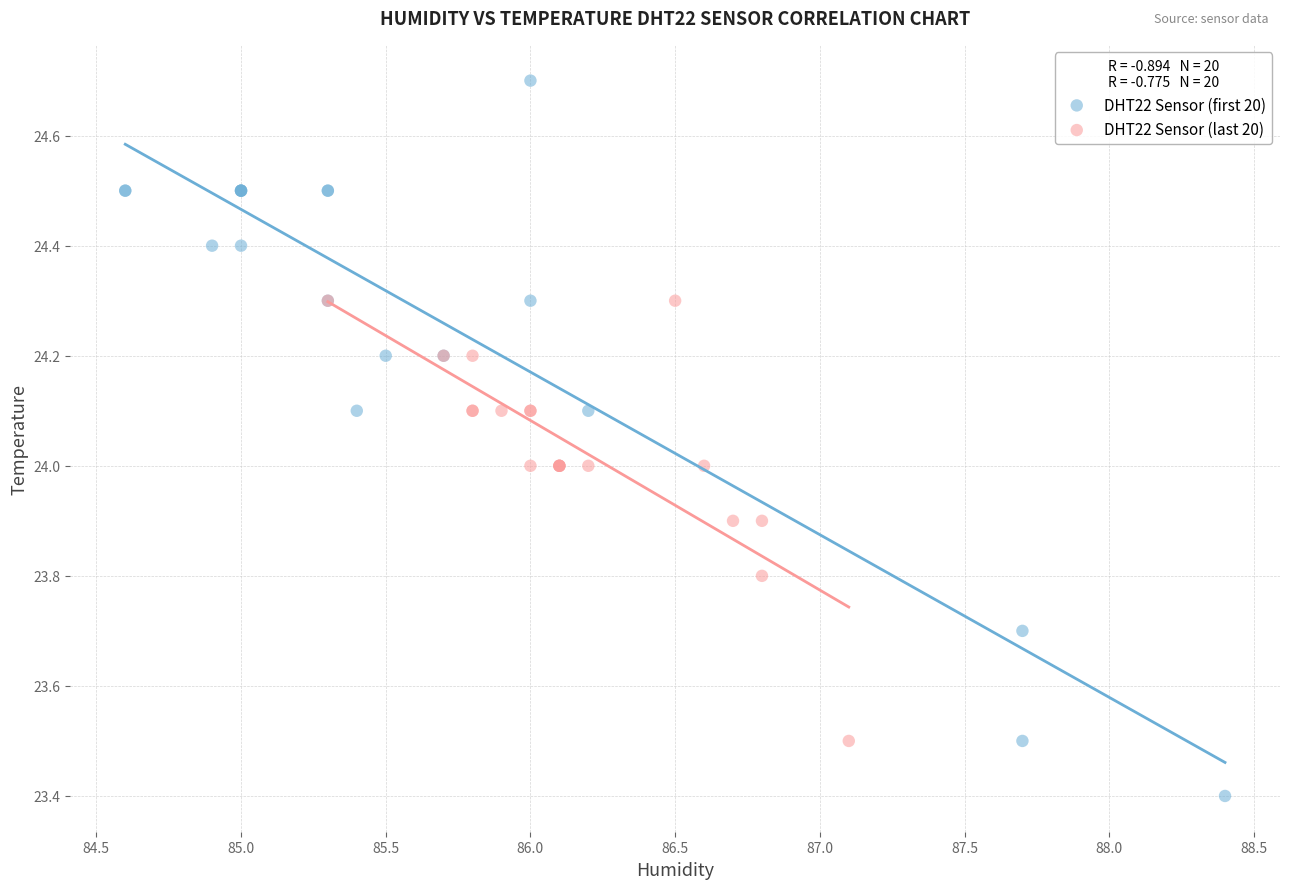

What are all the series names shown in the legend?

DHT22 Sensor (first 20), DHT22 Sensor (last 20)